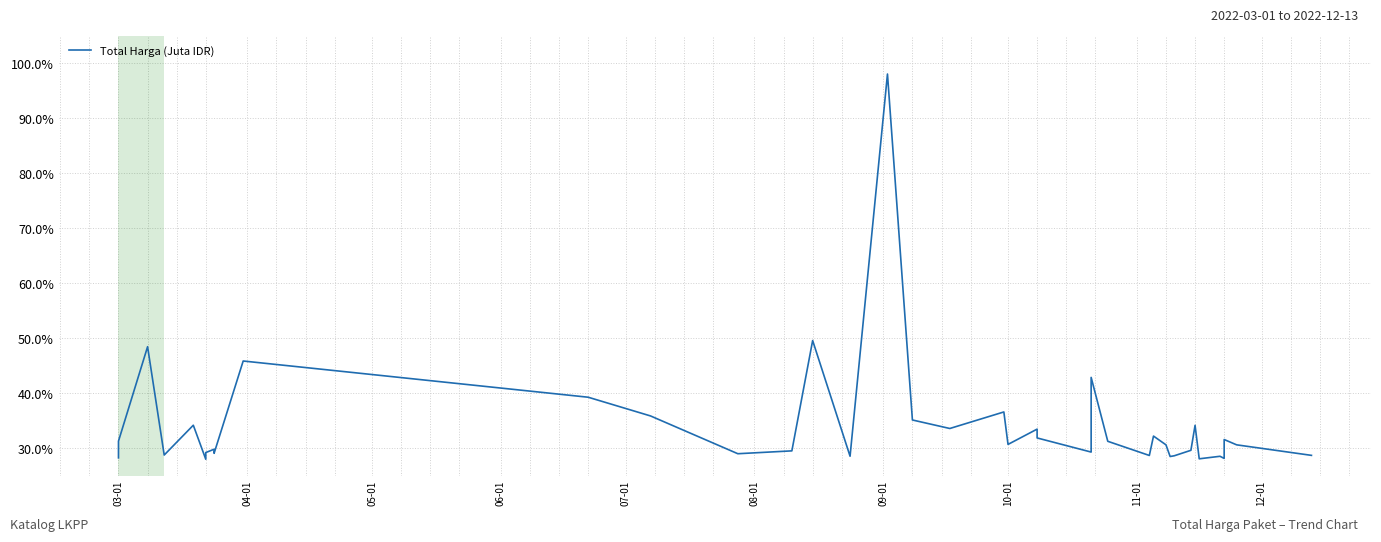

Approximately how many times larger is the value at 03-01 compared to 05-01?

0.6